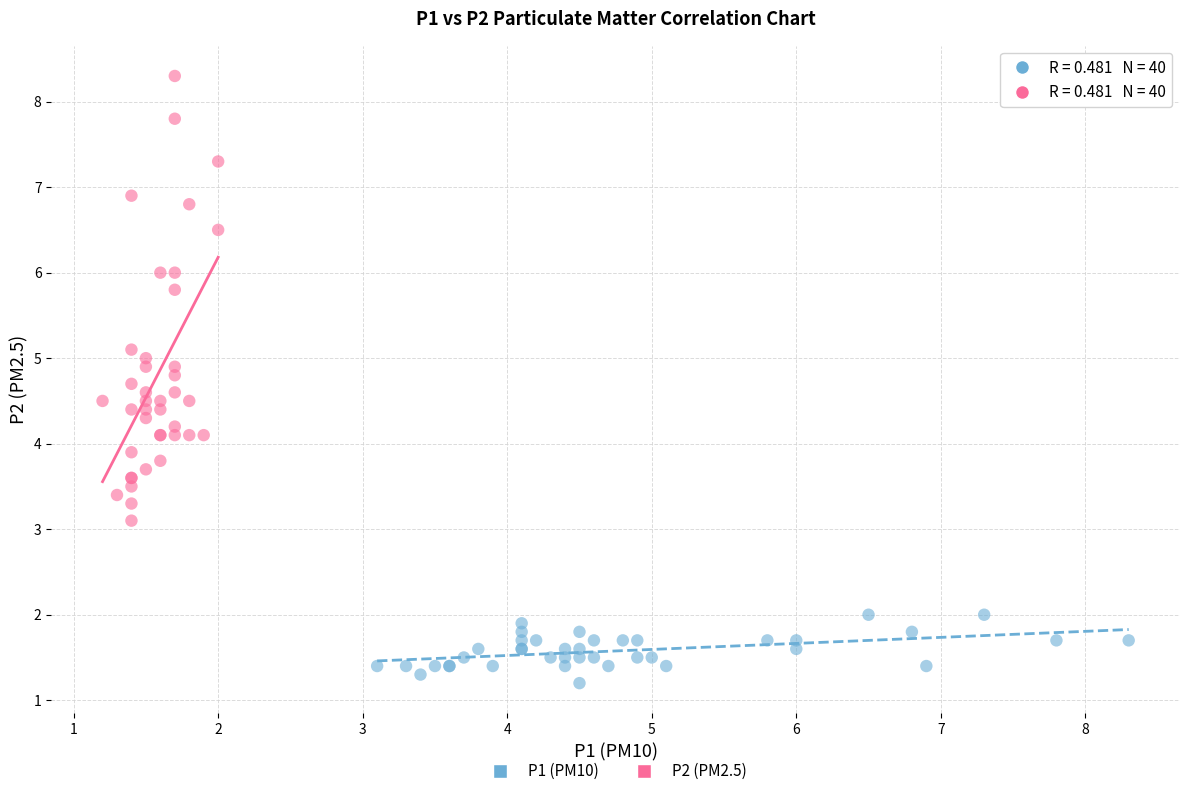

What are all the series names shown in the legend?

P1 (PM10), P2 (PM2.5)